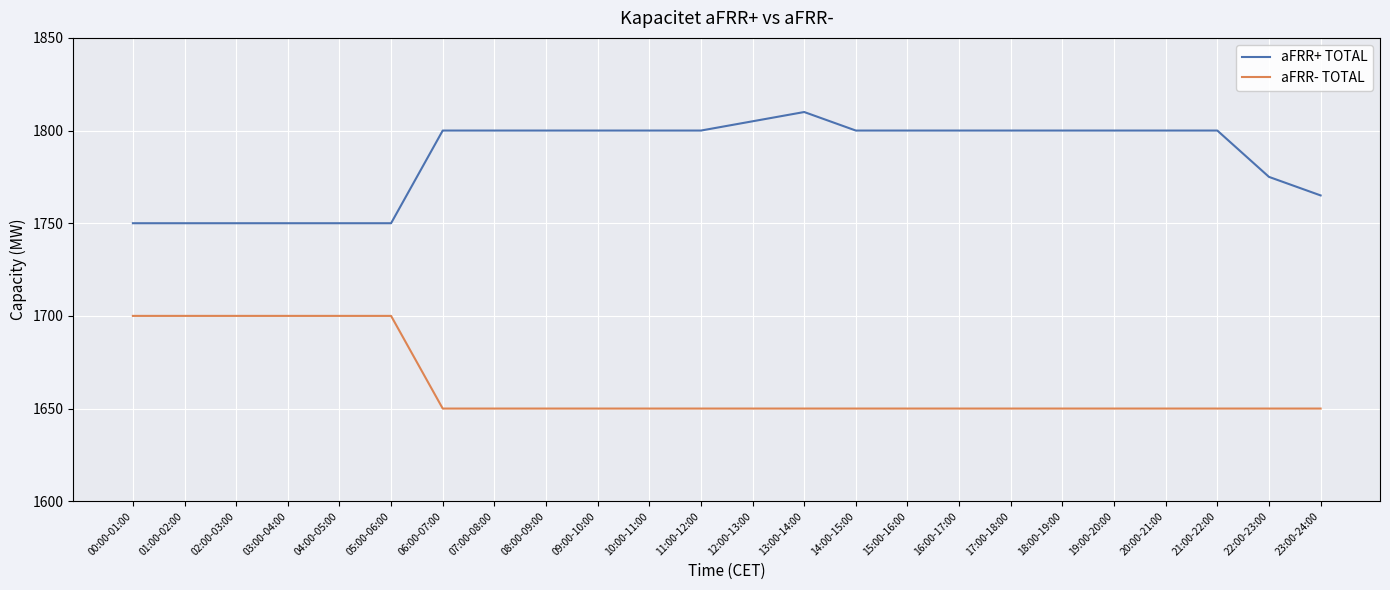

What is the smallest value displayed?

1650